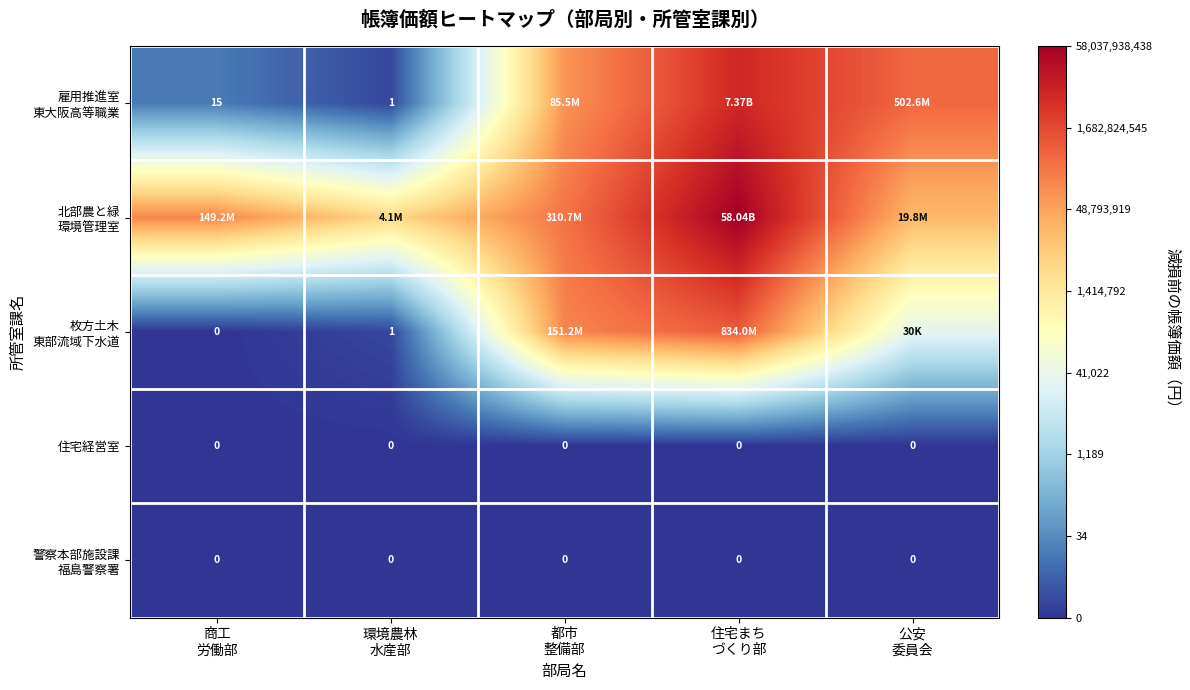

Rank the series at 公安 委員会 from lowest to highest value.

住宅経営室, 警察本部施設課 福島警察署, 枚方土木 東部流域下水道, 北部農と緑 環境管理室, 雇用推進室 東大阪高等職業